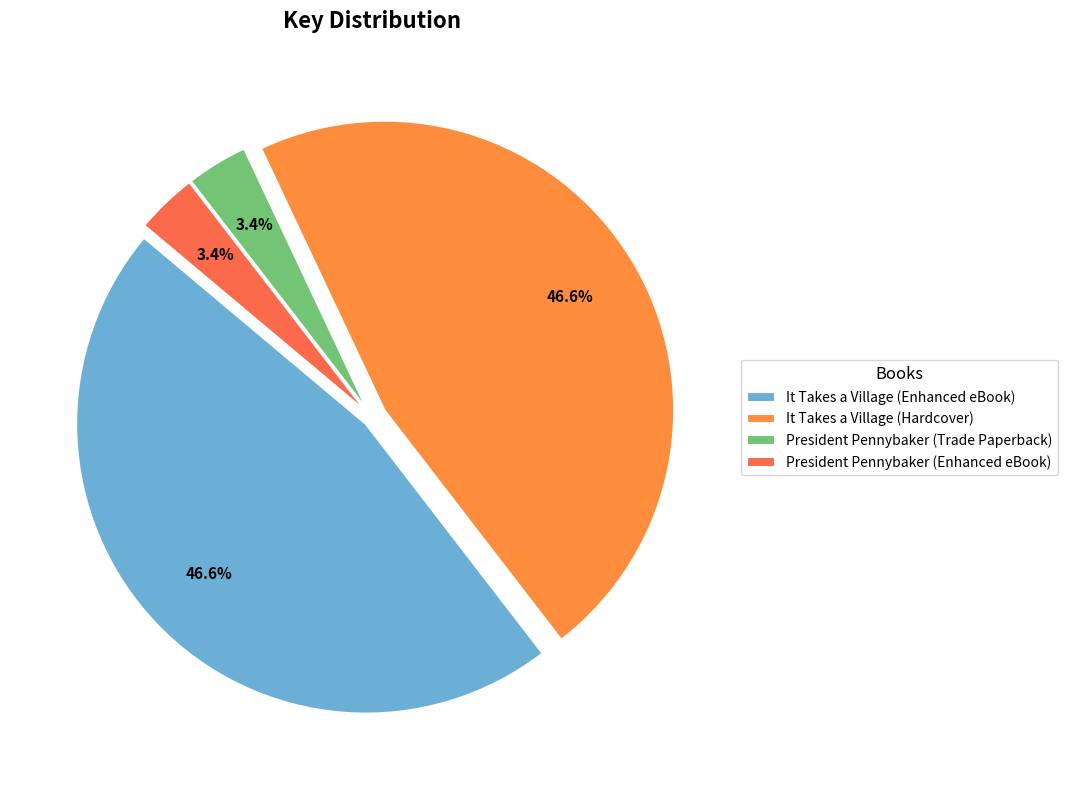

Does It Takes a Village (Hardcover) account for over 50% of the chart?

No